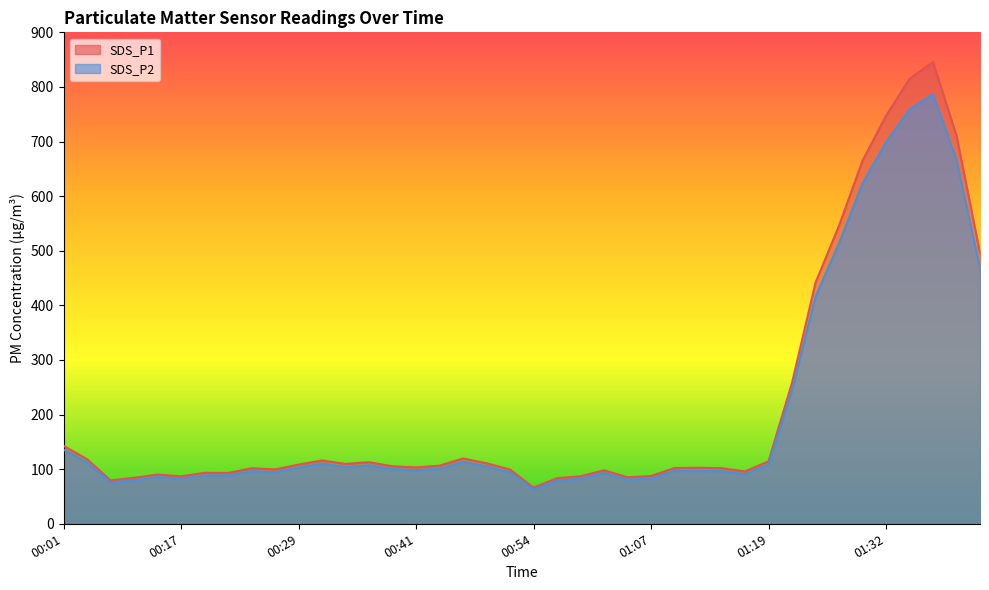

Read the SDS_P2 value at 00:41.

97.9